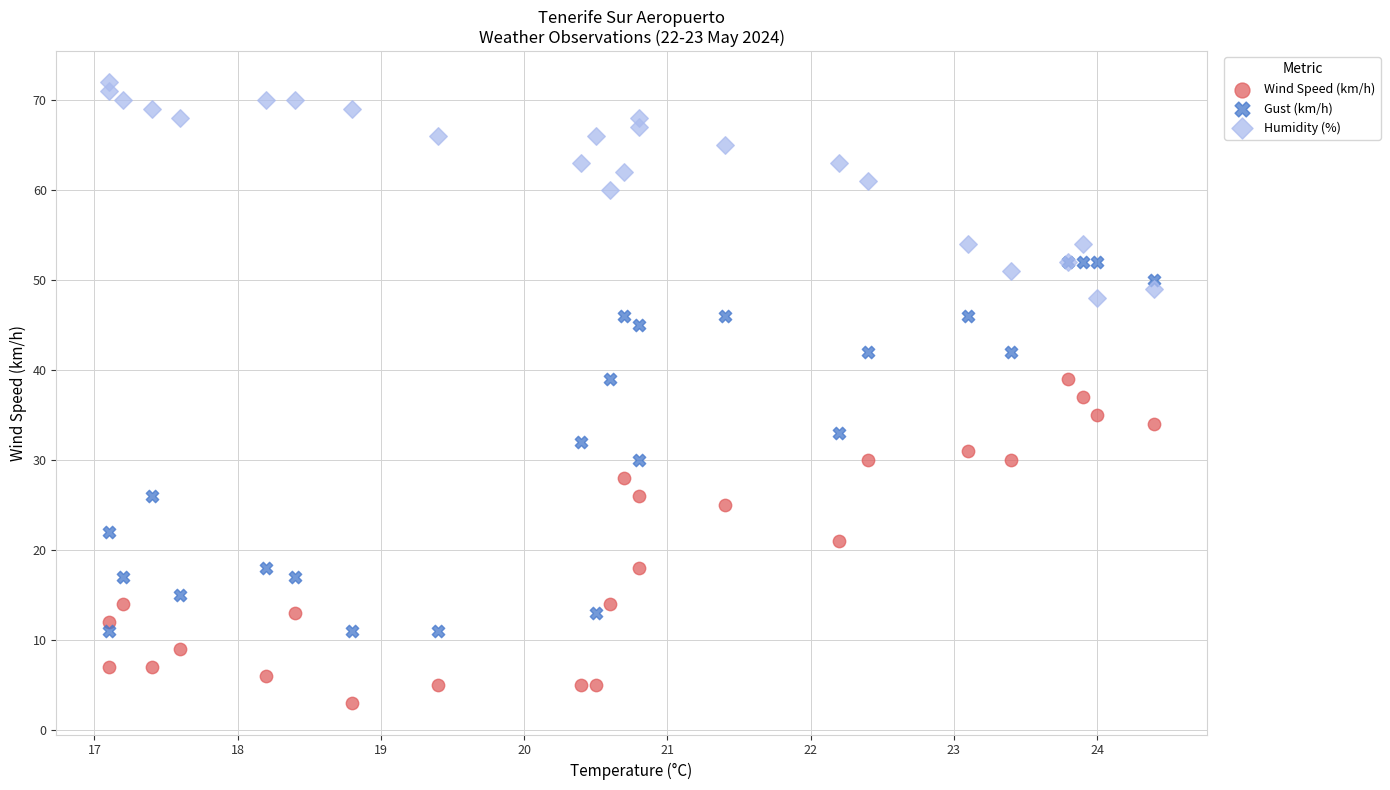

Which series contains the highest Y value?

Humidity (%)